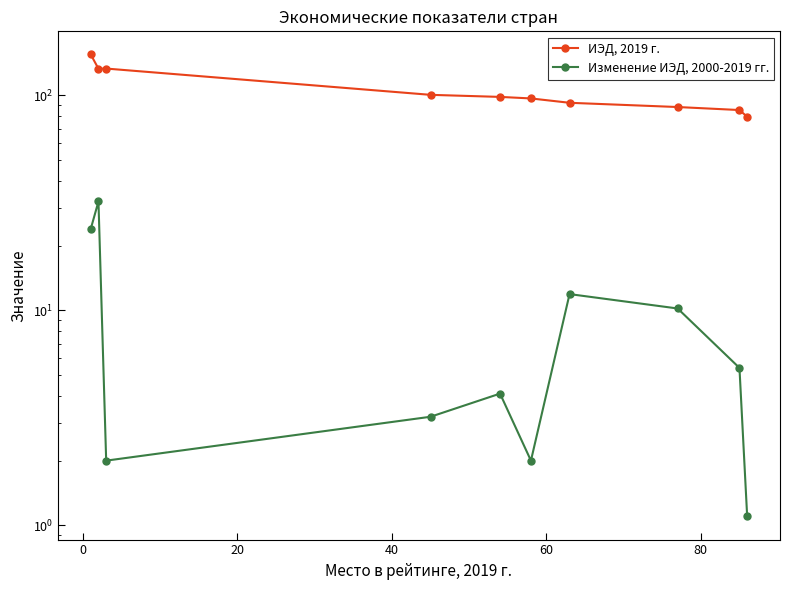

What is the maximum value shown in the chart?

154.9